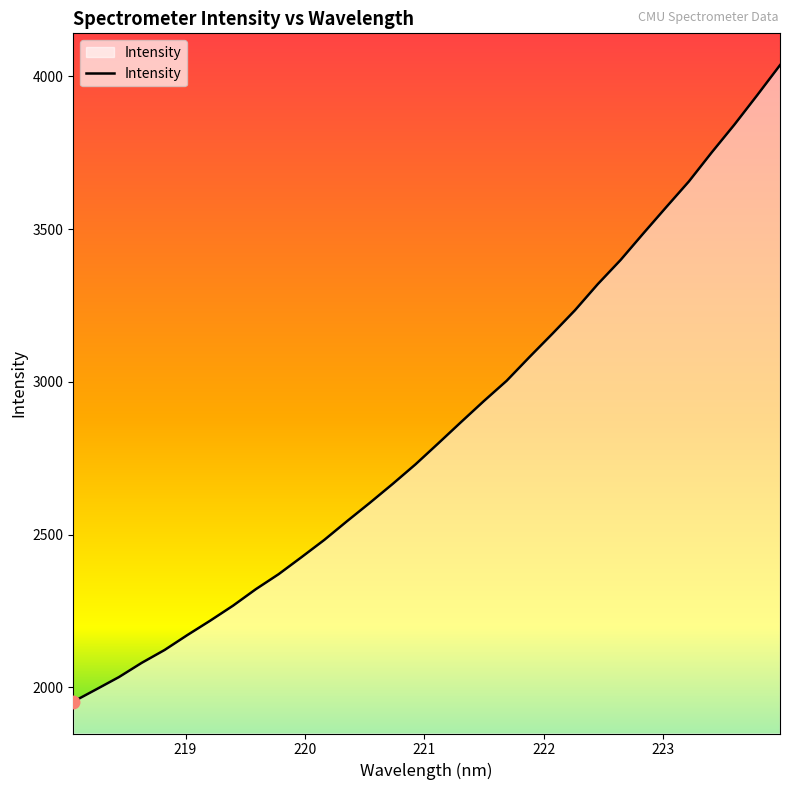

What is the maximum value shown in the chart?

4036.2